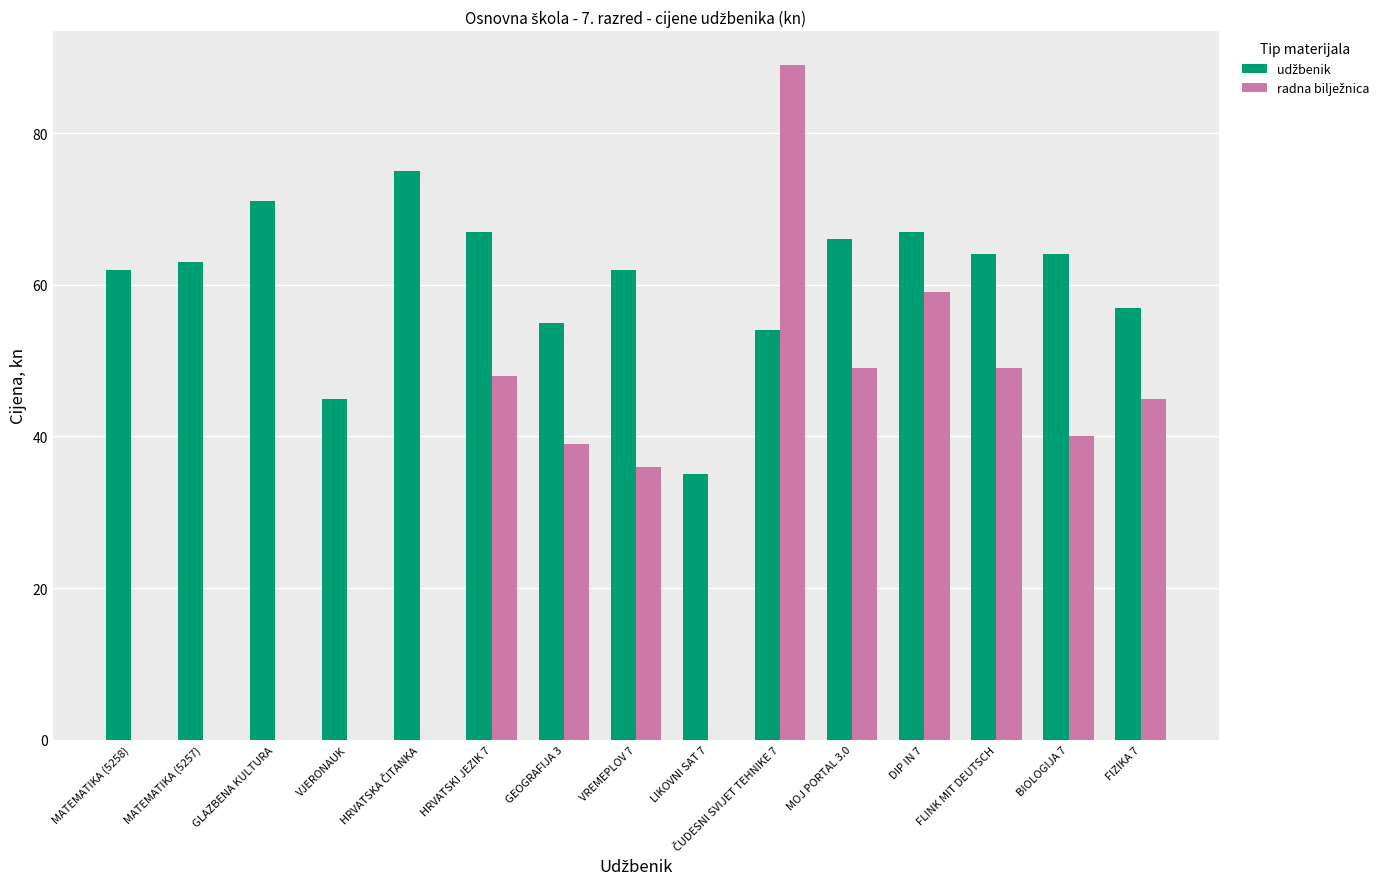

How many series are shown in this chart?

2